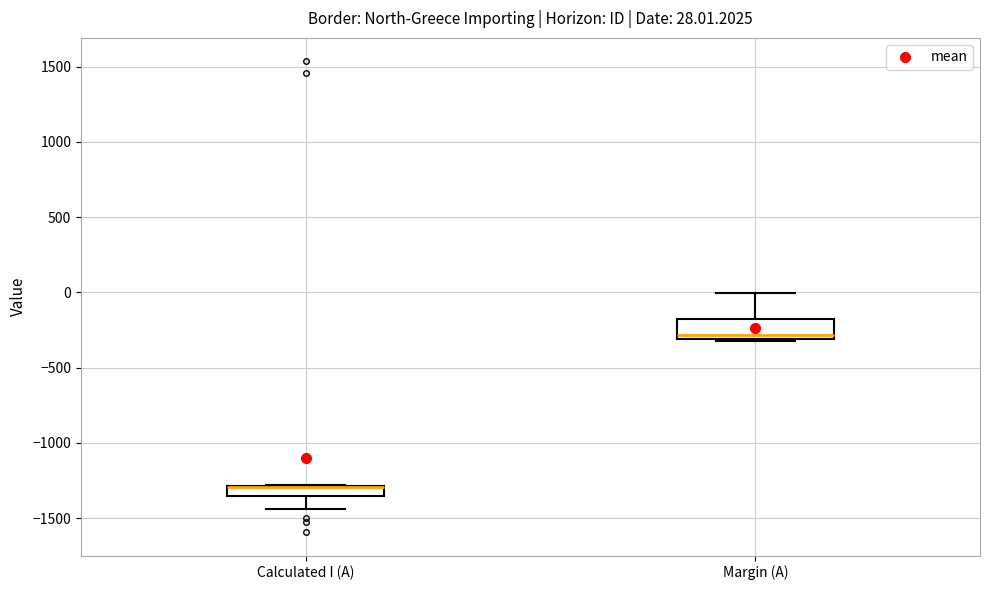

Comparing the boxes themselves (not the whiskers), which one is the tallest?

Margin (A)